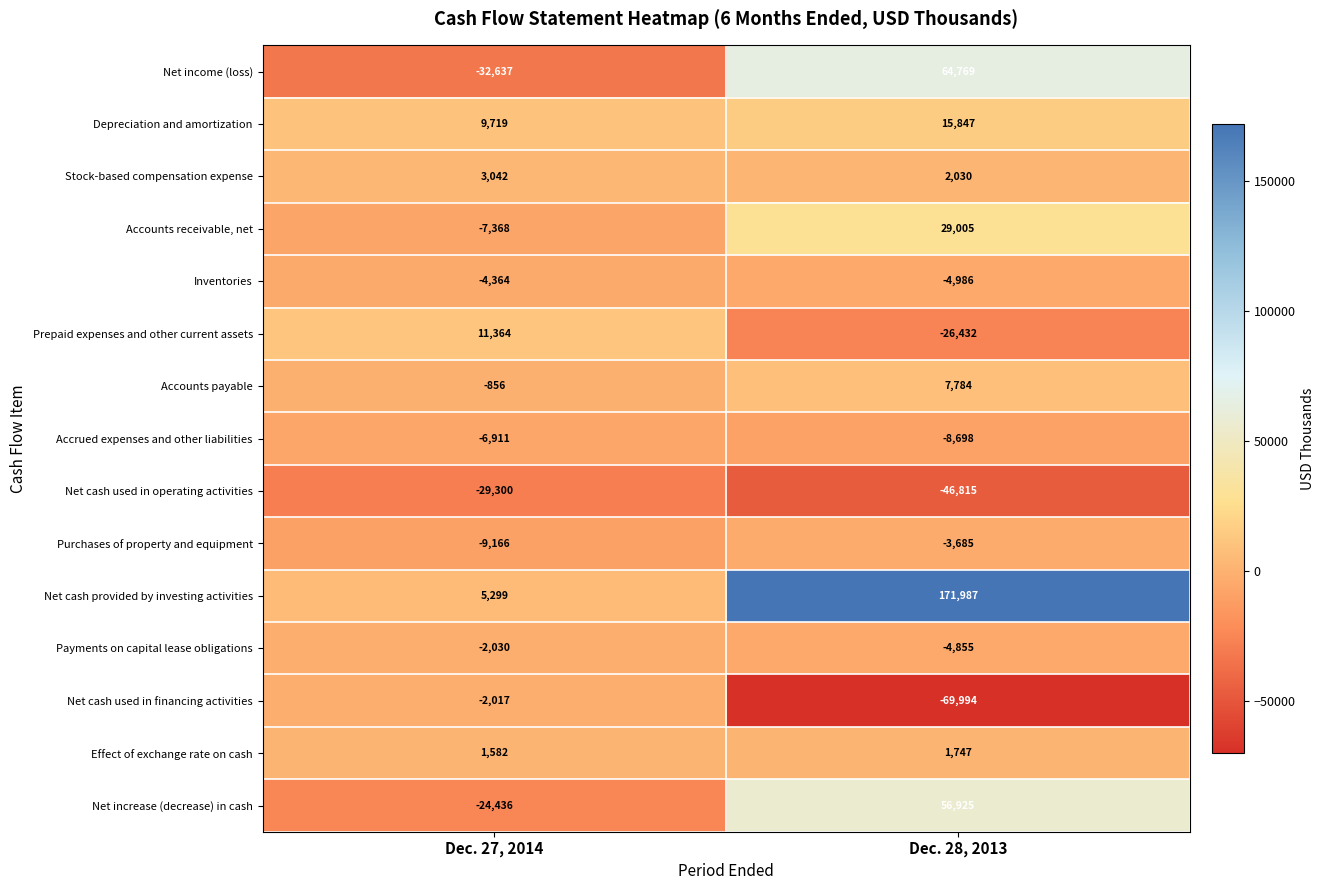

Reading left to right, list all the values displayed in this chart.

Net income (loss): -32637	64769
Depreciation and amortization: 9719	15847
Stock-based compensation expense: 3042	2030
Accounts receivable, net: -7368	29005
Inventories: -4364	-4986
Prepaid expenses and other current assets: 11364	-26432
Accounts payable: -856	7784
Accrued expenses and other liabilities: -6911	-8698
Net cash used in operating activities: -29300	-46815
Purchases of property and equipment: -9166	-3685
Net cash provided by investing activities: 5299	171987
Payments on capital lease obligations: -2030	-4855
Net cash used in financing activities: -2017	-69994
Effect of exchange rate on cash: 1582	1747
Net increase (decrease) in cash: -24436	56925